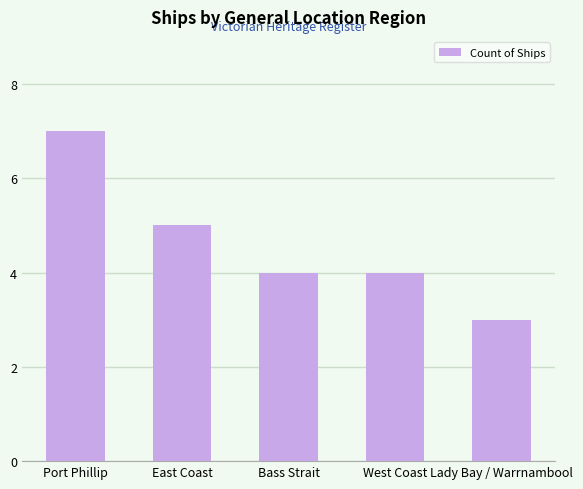

Reading left to right, list all the values displayed in this chart.

7	5	4	4	3